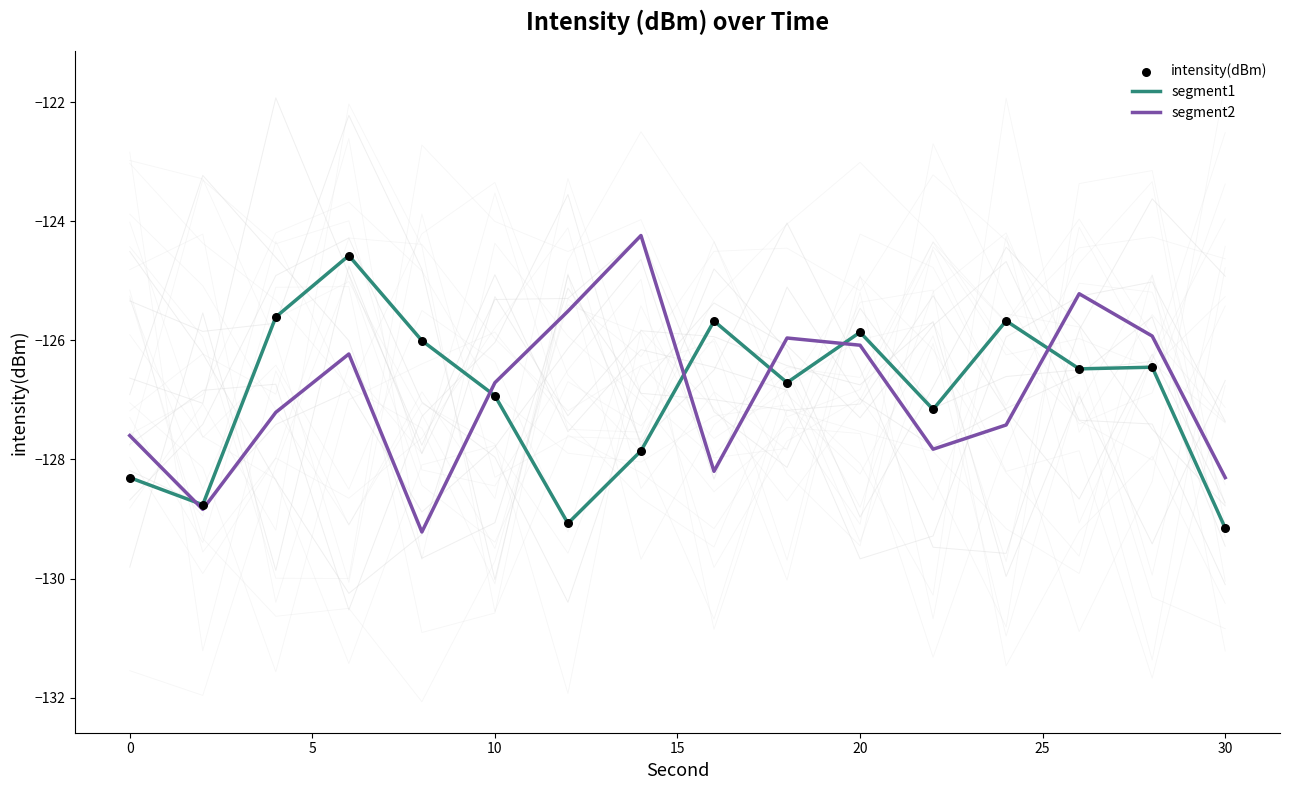

What are all the series names shown in the legend?

segment1, segment2, intensity(dBm)